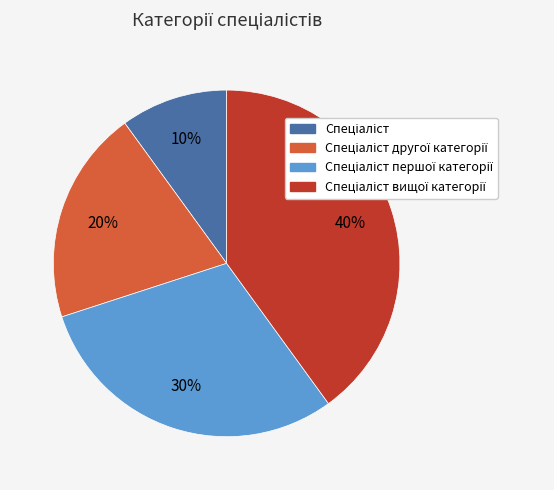

How many segments does this pie chart have?

4